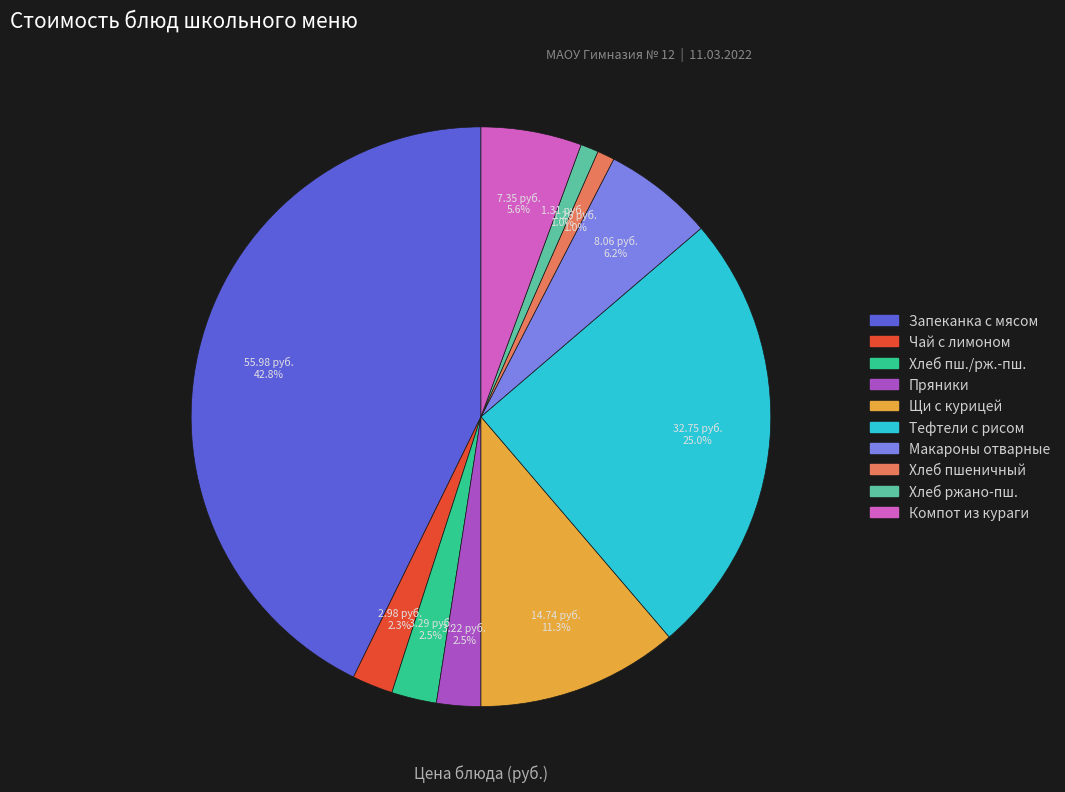

How many slices are in this pie chart?

10